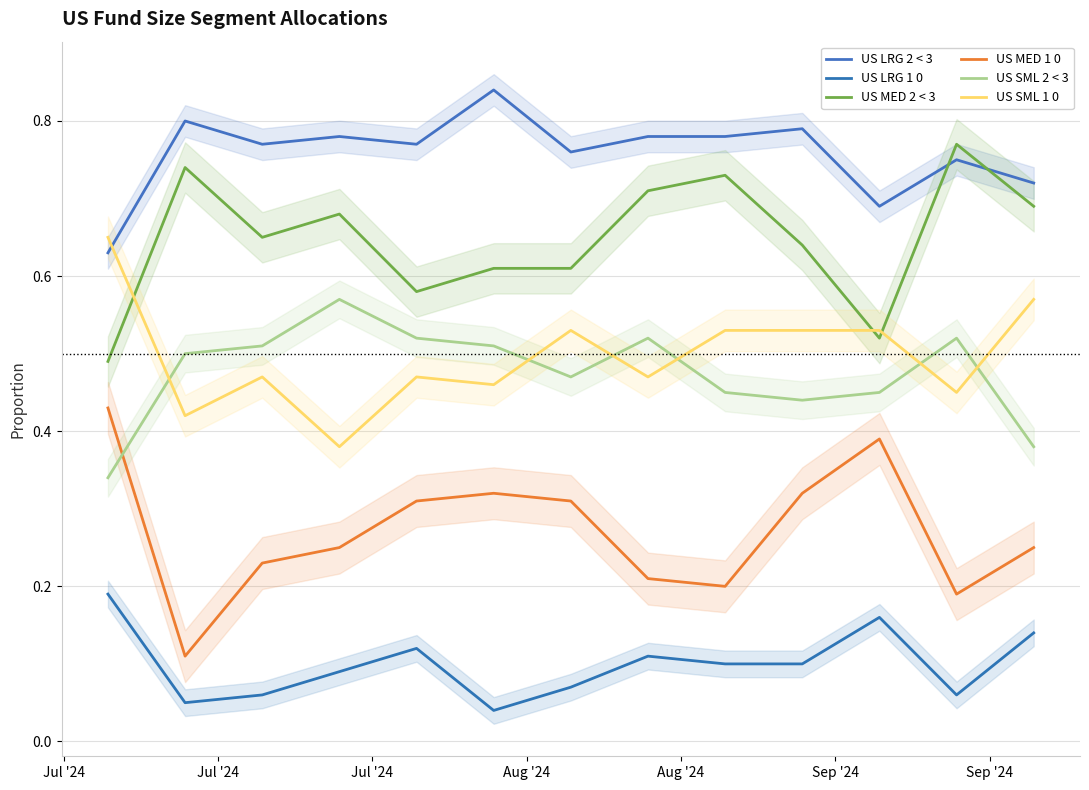

At how many categories does at least one series exceed 0?

13